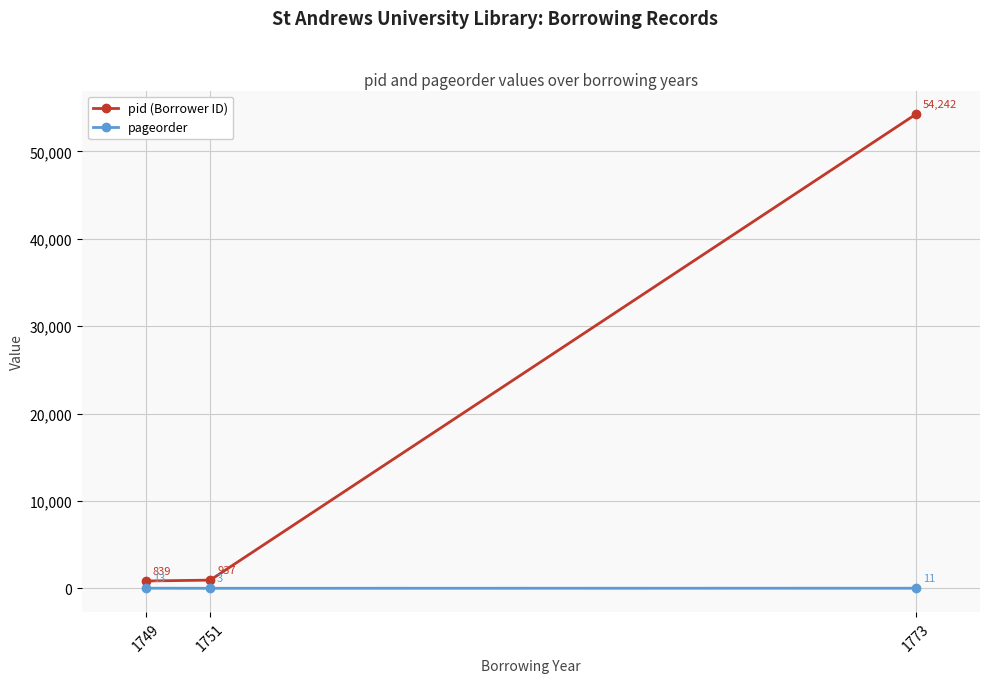

At which category does the chart reach its peak across all series?

1773